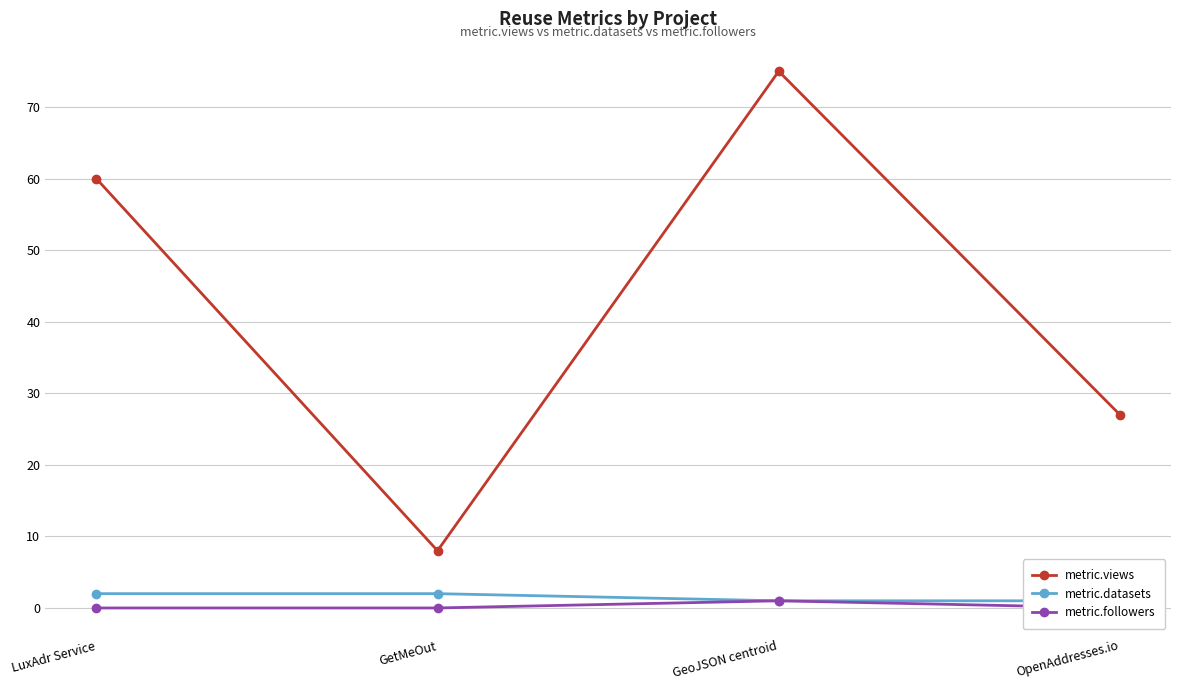

What is the value of the metric.views point at the 4th from the left?

27